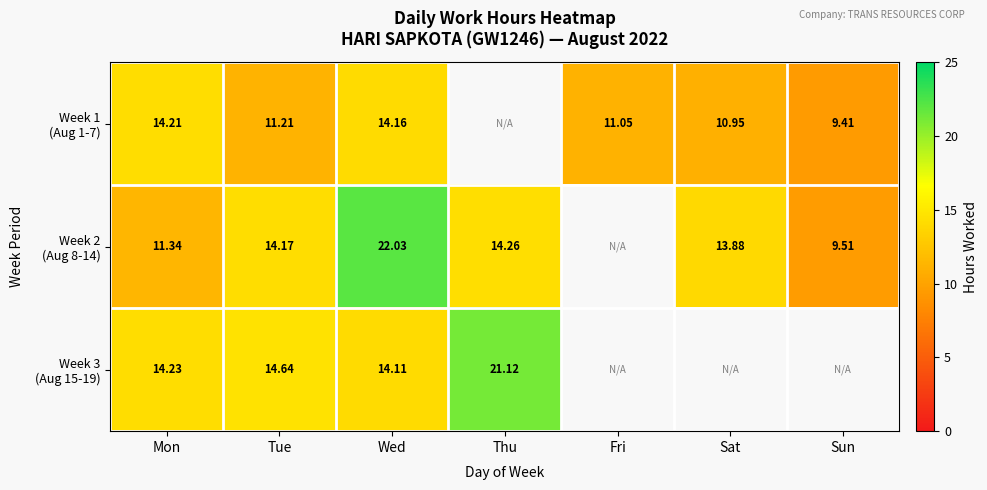

What is the spread (max minus min) of values at Sat?

2.9